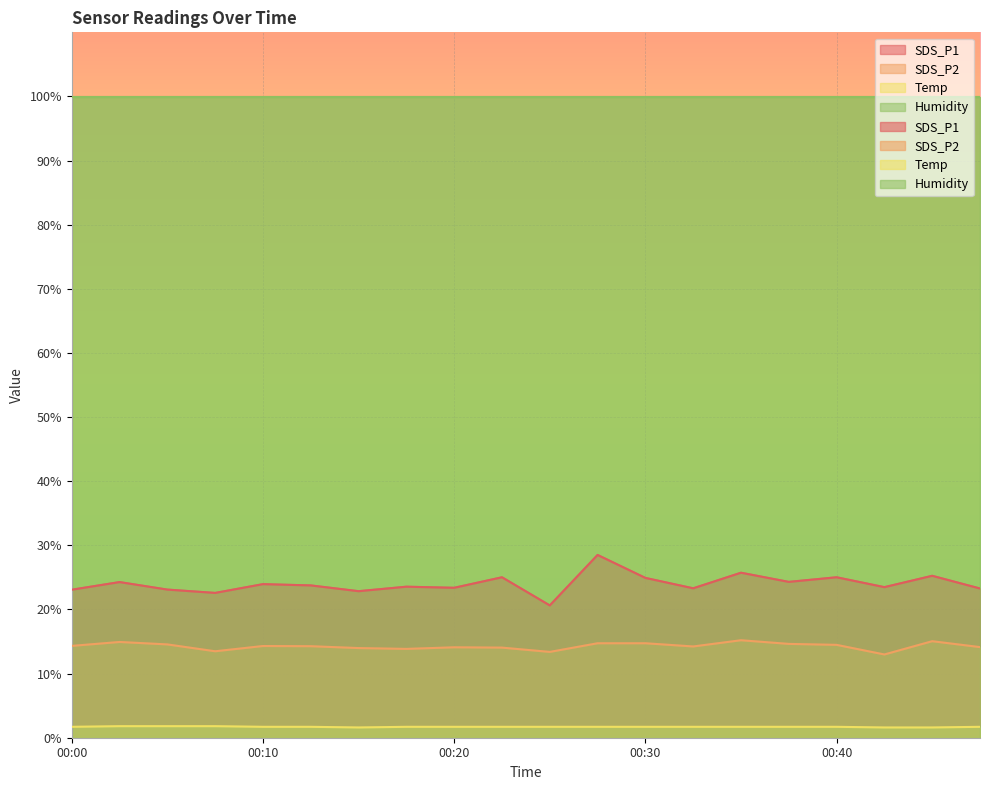

What is the highest value of the SDS_P2 series?

15.2